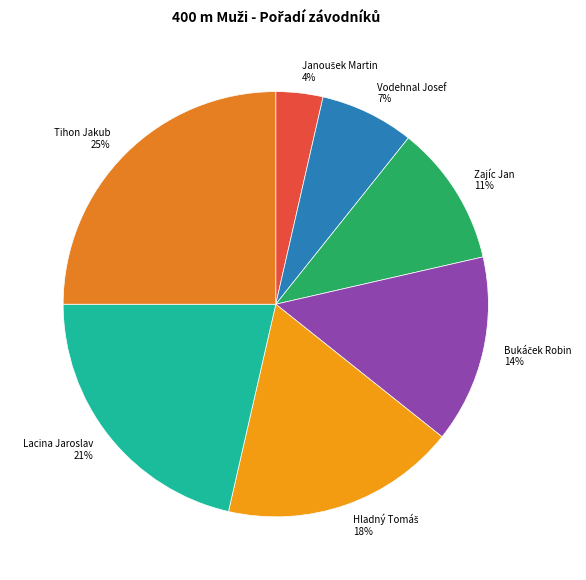

What is the largest slice in the pie chart?

Tihon Jakub